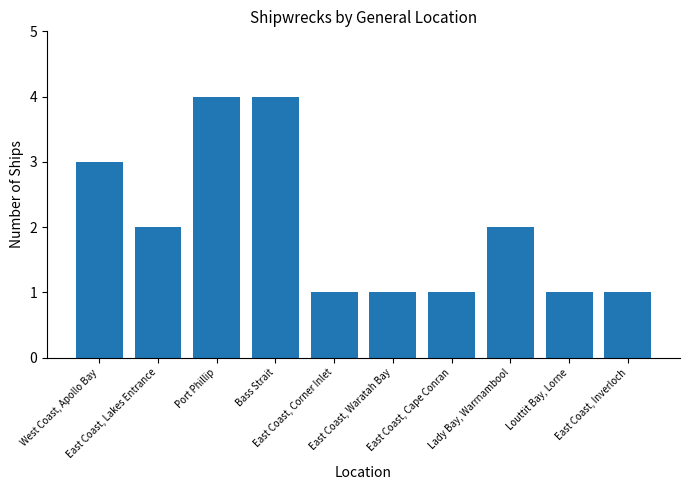

How many values are between 1 and 3?

8